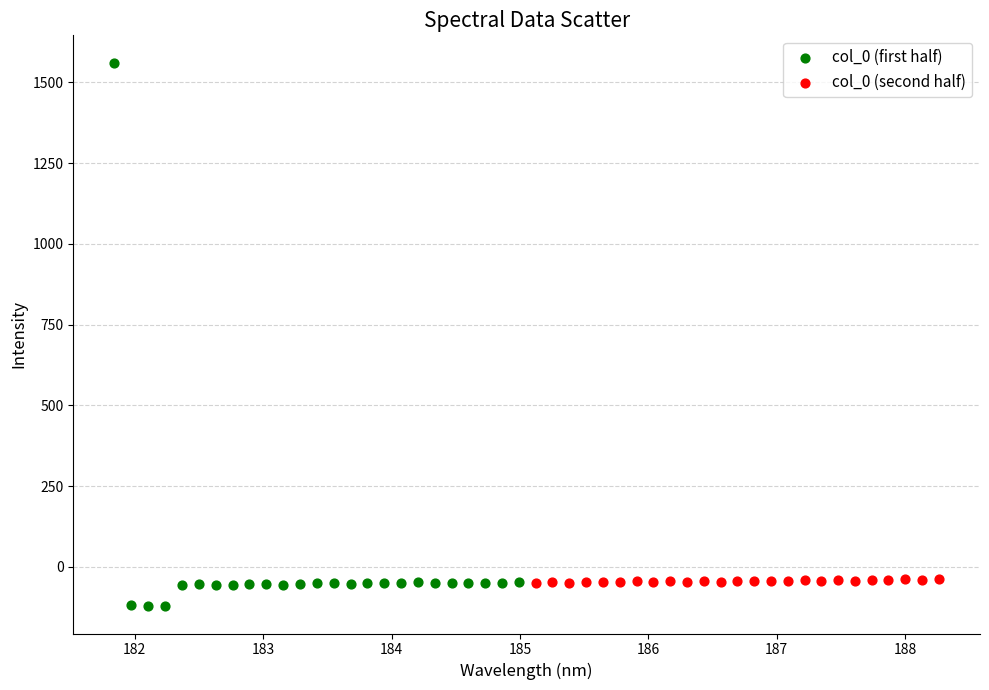

Which series contains the highest Y value?

col_0 (first half)